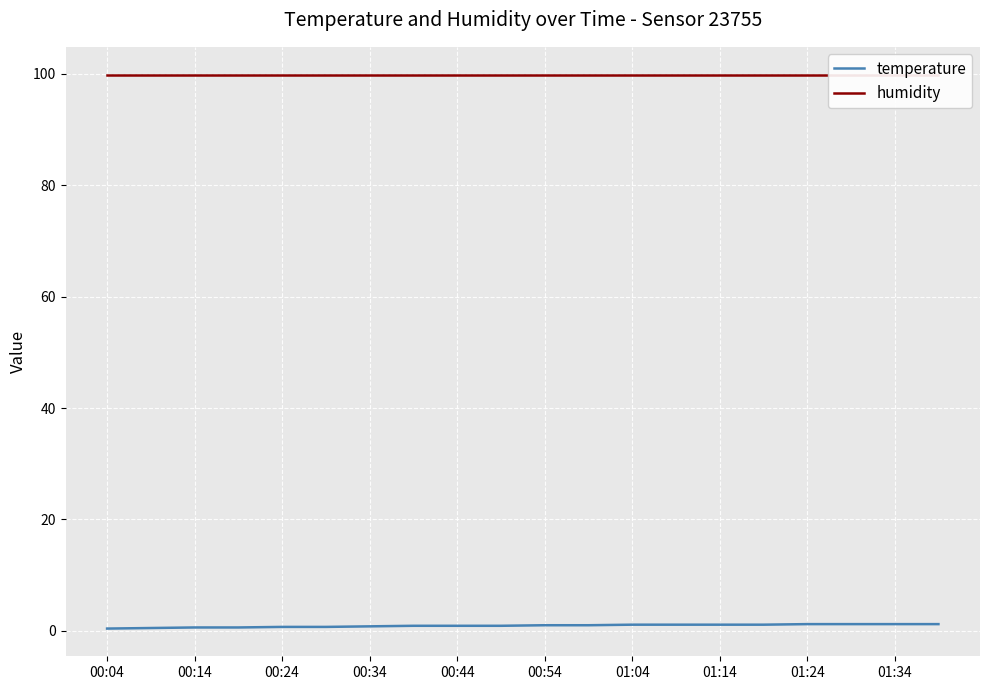

Which series has the largest total across all categories?

humidity